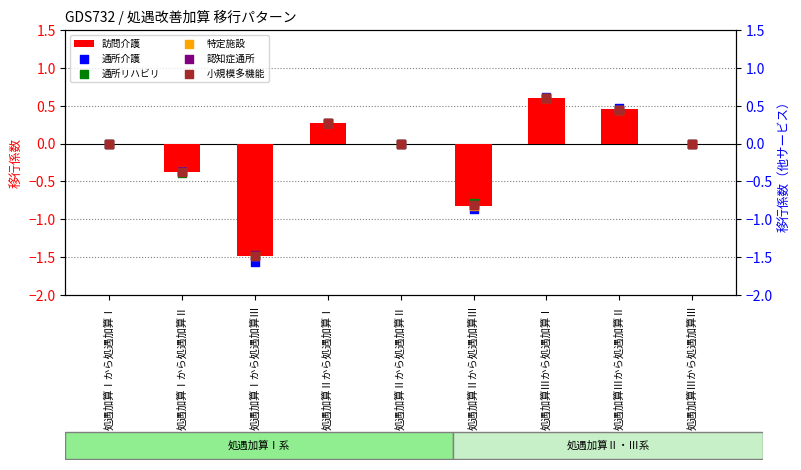

Which series contains the highest Y value?

通所介護